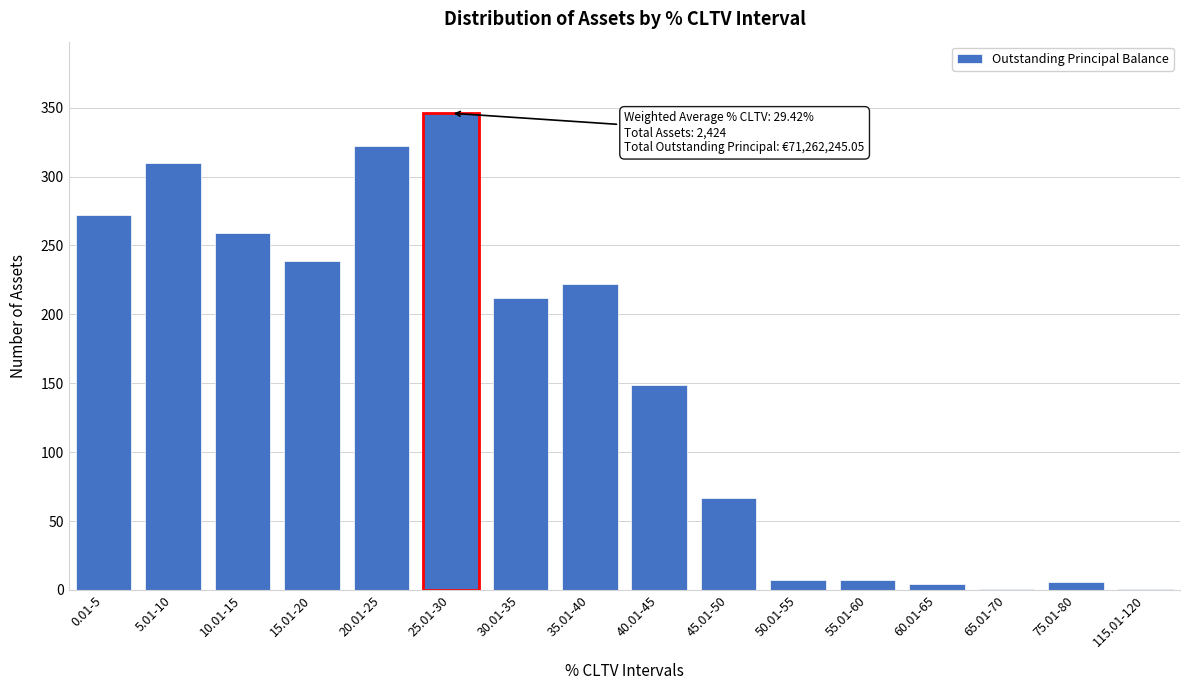

What is the sum of all values?

2424